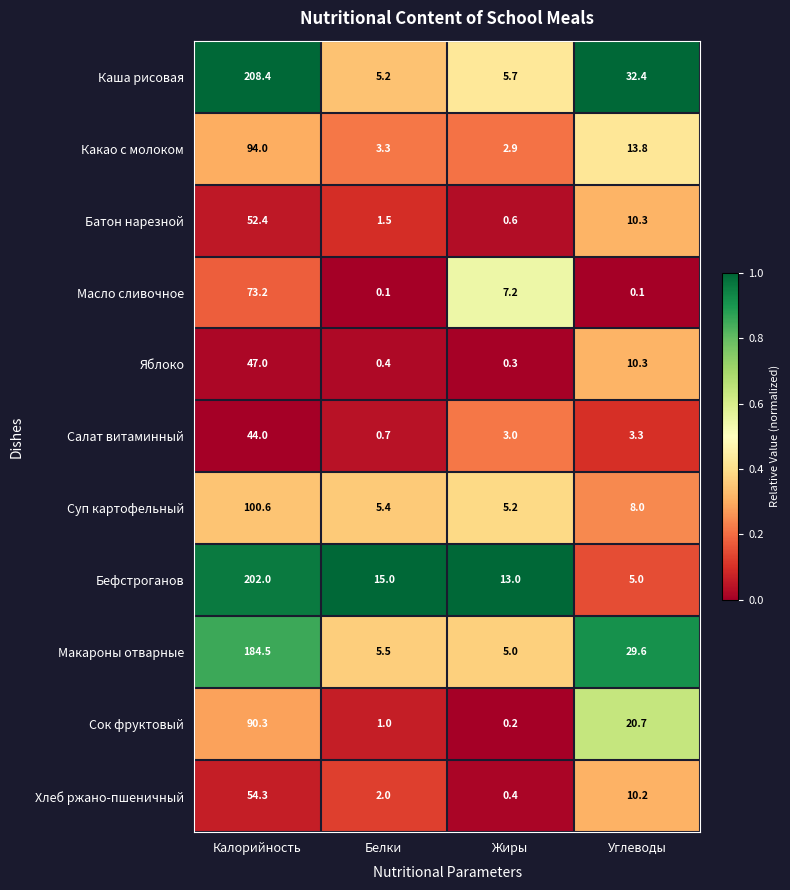

At Белки, list the series in order from largest to smallest.

Бефстроганов, Макароны отварные, Суп картофельный, Каша рисовая, Какао с молоком, Хлеб ржано-пшеничный, Батон нарезной, Сок фруктовый, Салат витаминный, Яблоко, Масло сливочное